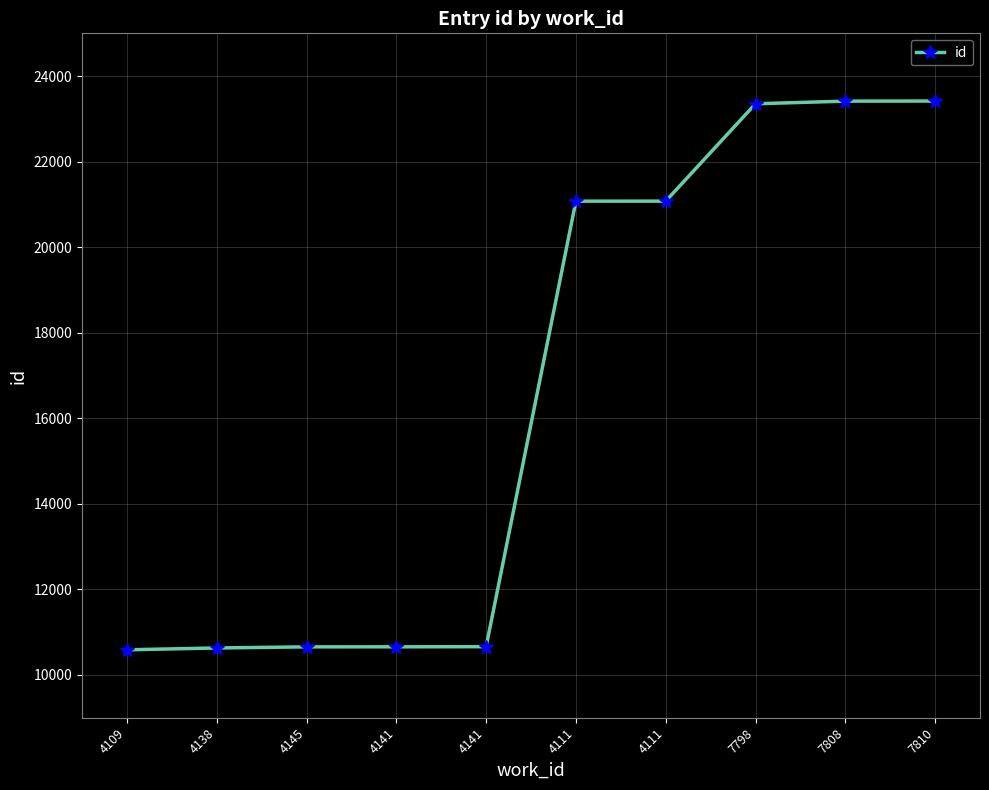

Rank the categories by value from highest to lowest.

7810, 7808, 7798, 4111, 4111, 4141, 4141, 4145, 4138, 4109